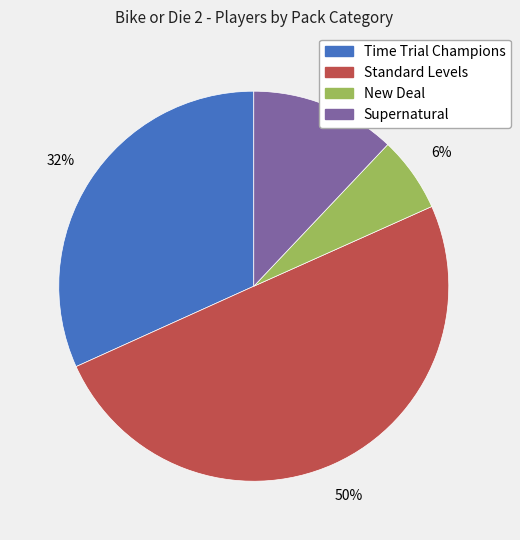

Between Standard Levels and Time Trial Champions, which is larger?

Standard Levels